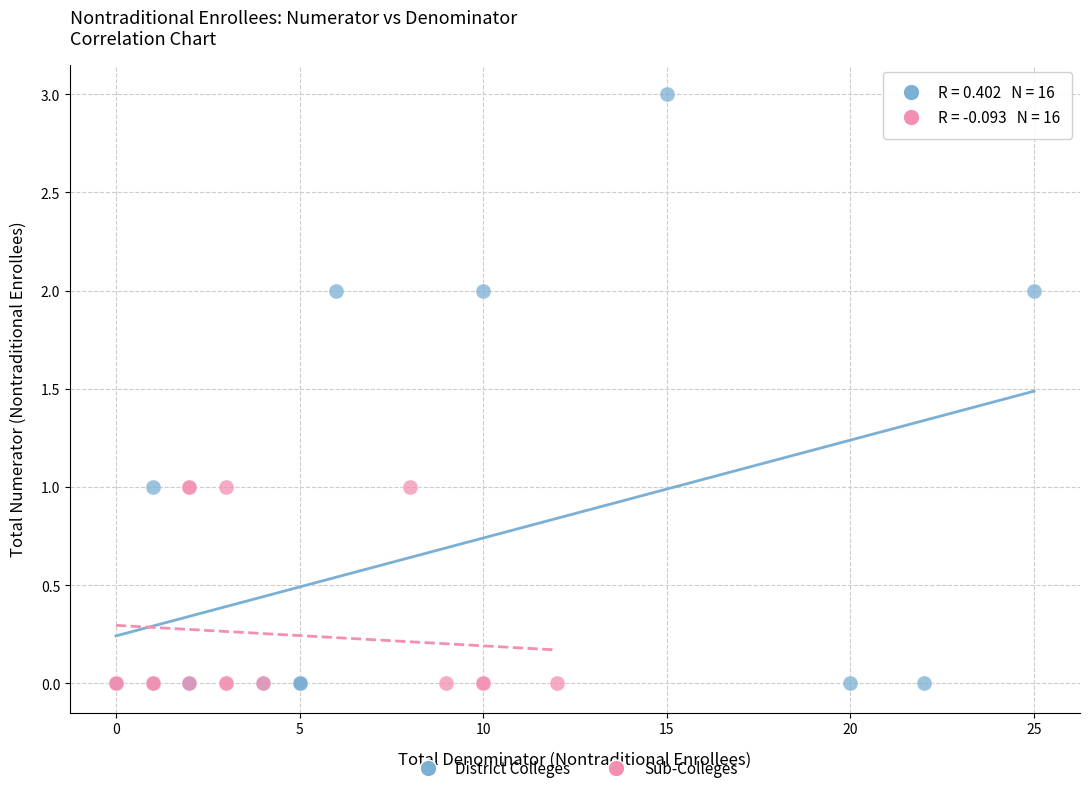

Which series reaches the maximum Y coordinate?

District Colleges